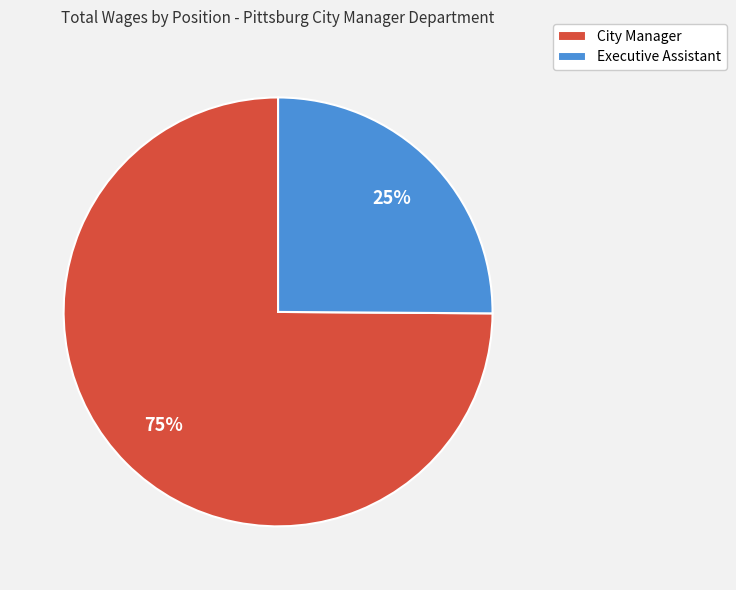

Do Executive Assistant and City Manager together represent more than half of the pie?

Yes